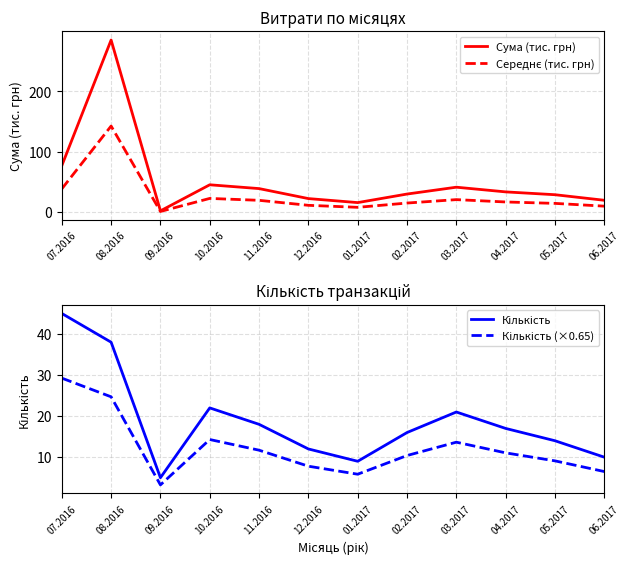

The Середнє (тис. грн) series shows 7.8 at 01.2017. True or false?

True